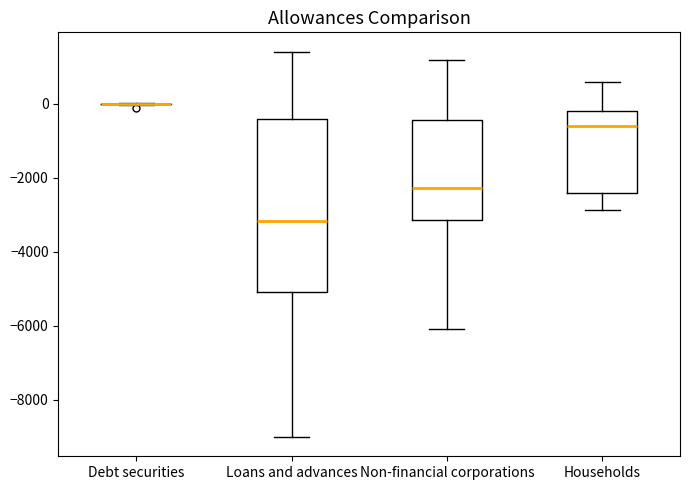

Where is the upper edge of the box for Non-financial corporations on the y-axis? The values are not printed on the chart, so give them approximately, as read against the axis.

-400